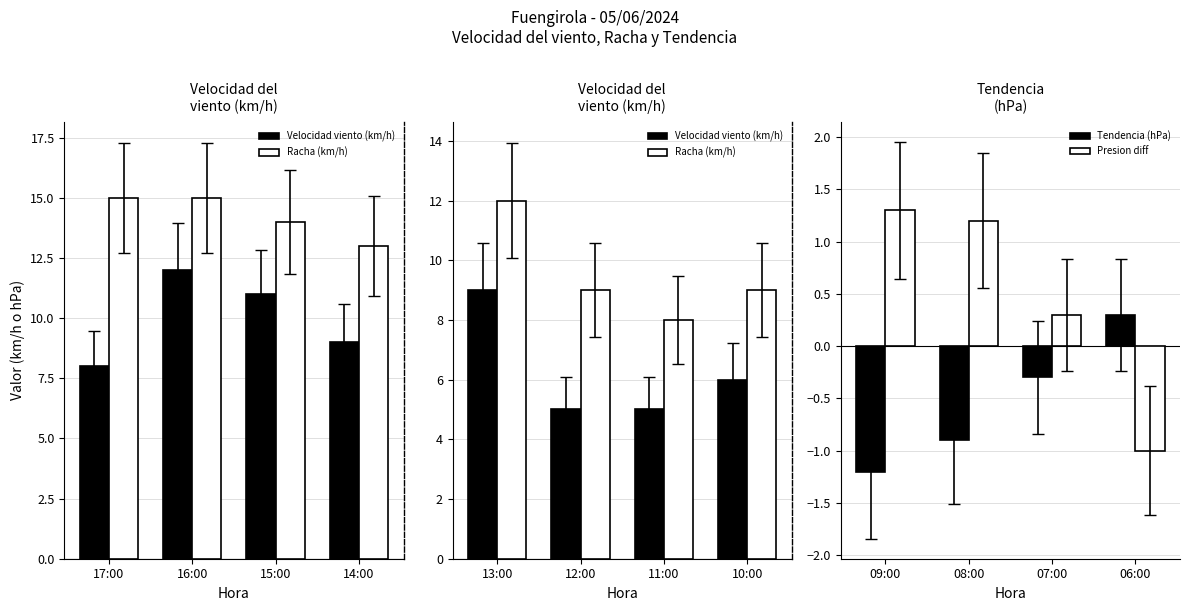

Is it true that Tendencia (hPa) equals -1.2 at 09:00?

True